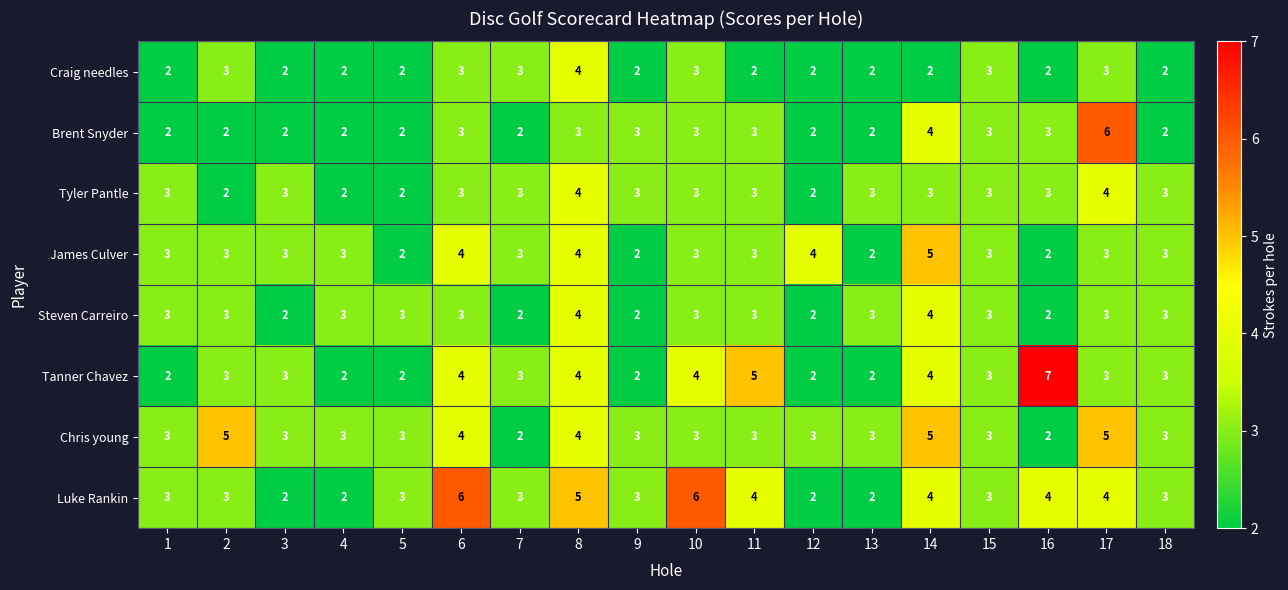

At which category is the sum across all series the highest?

8